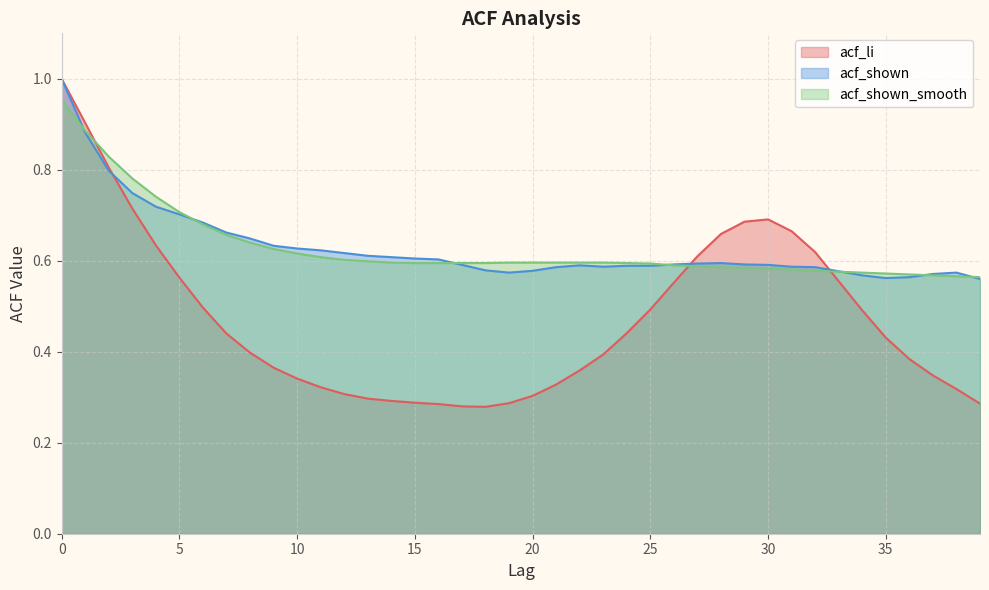

What is the minimum value shown in the chart?

0.3